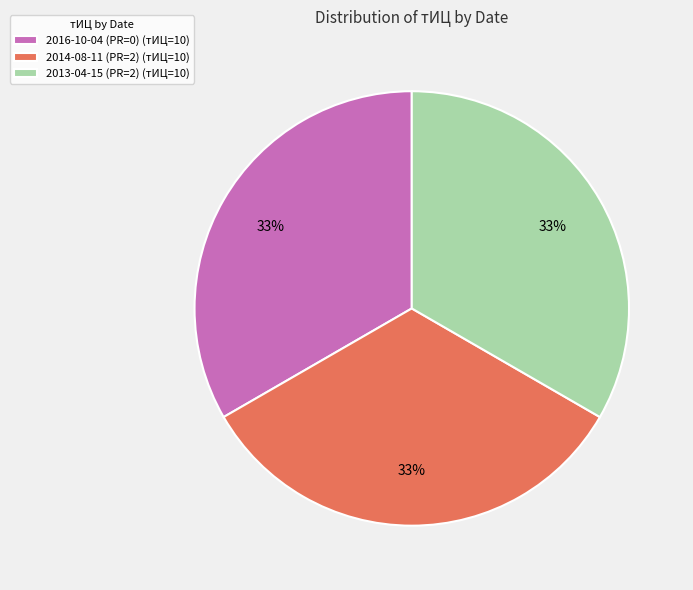

The 2016-10-04 (PR=0) (тИЦ=10) slice represents 33% of the pie. True or false?

True